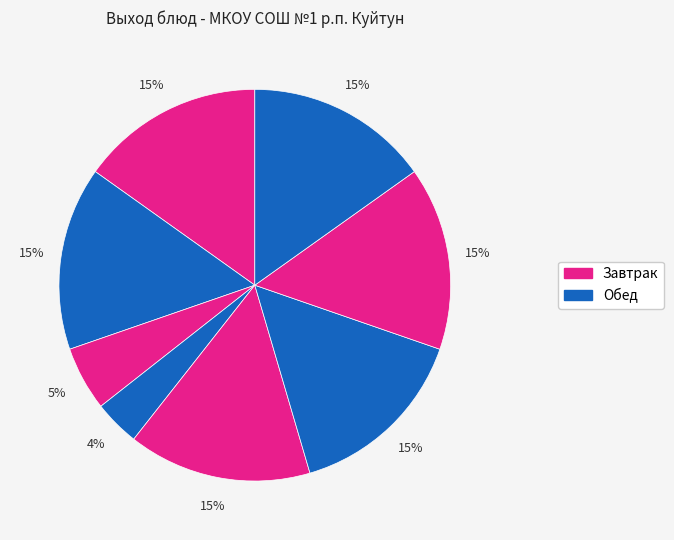

Is there a majority slice in this chart?

No